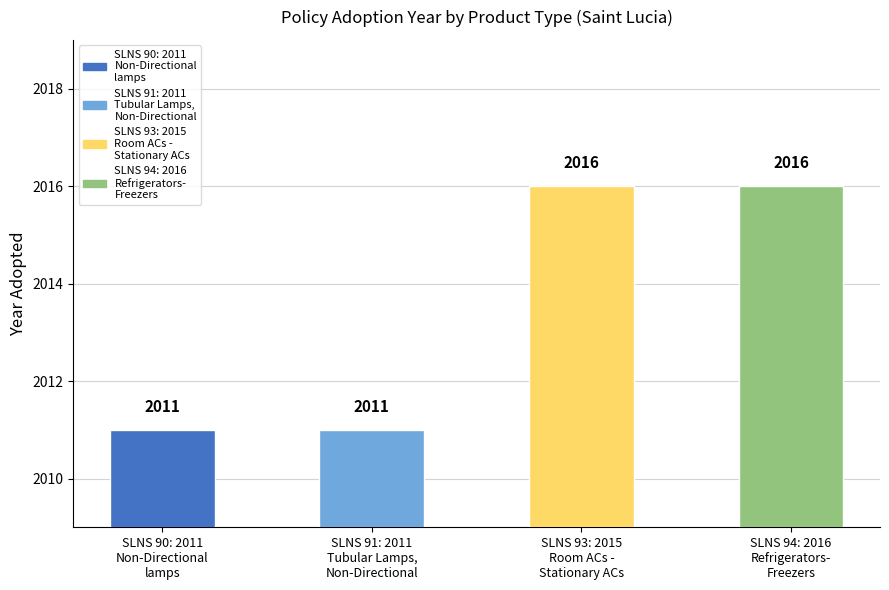

List the labels in order of value, largest first.

SLNS 93: 2015
Room ACs -
Stationary ACs, SLNS 94: 2016
Refrigerators-
Freezers, SLNS 90: 2011
Non-Directional
lamps, SLNS 91: 2011
Tubular Lamps,
Non-Directional